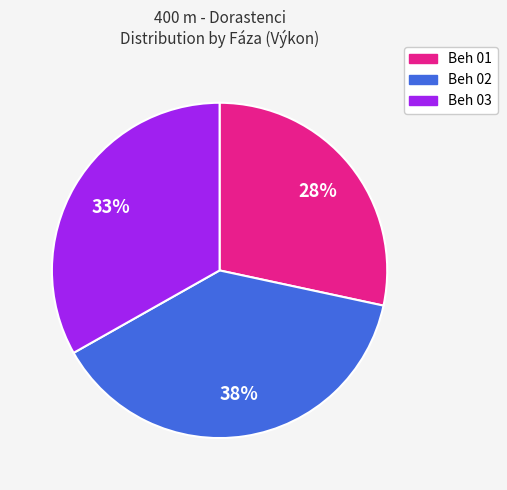

Does any single category account for the majority?

No